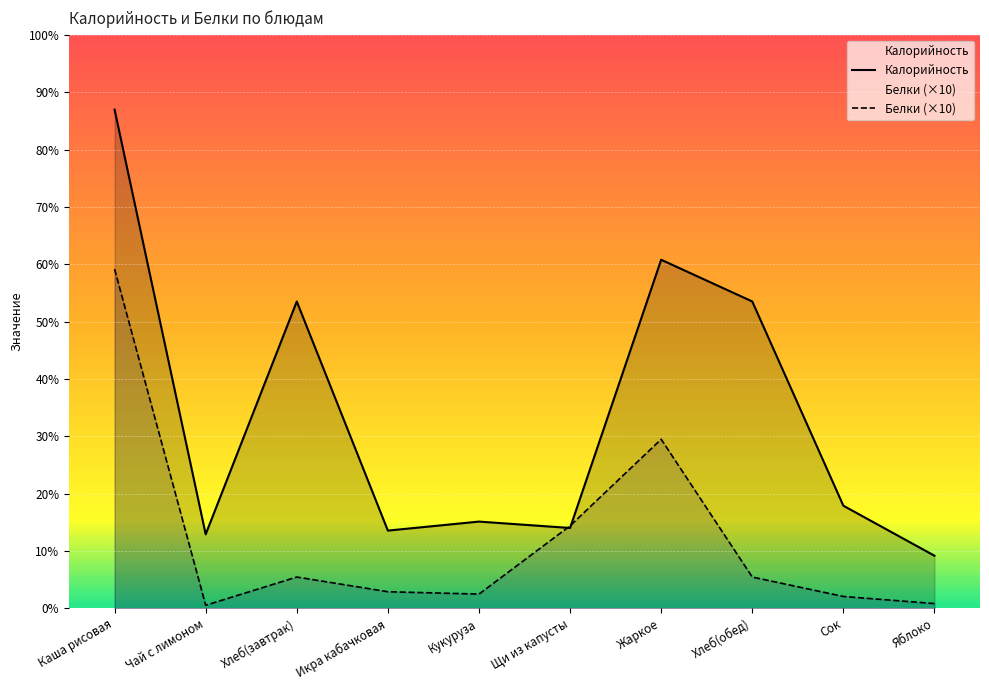

Between Каша рисовая and Икра кабачковая, which is larger?

Каша рисовая